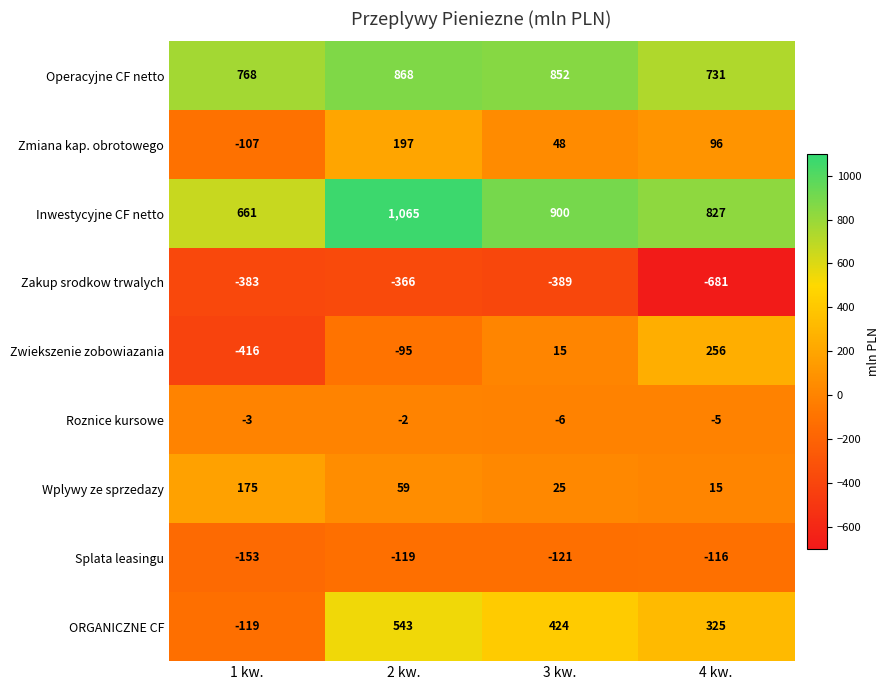

Where is Inwestycyjne CF netto nearest to the value 863?

4 kw.